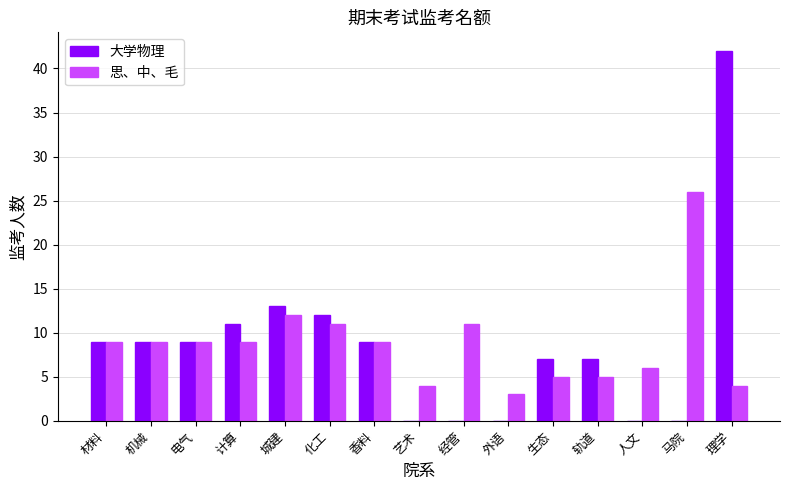

The 大学物理 series shows 24 at 理学. True or false?

False